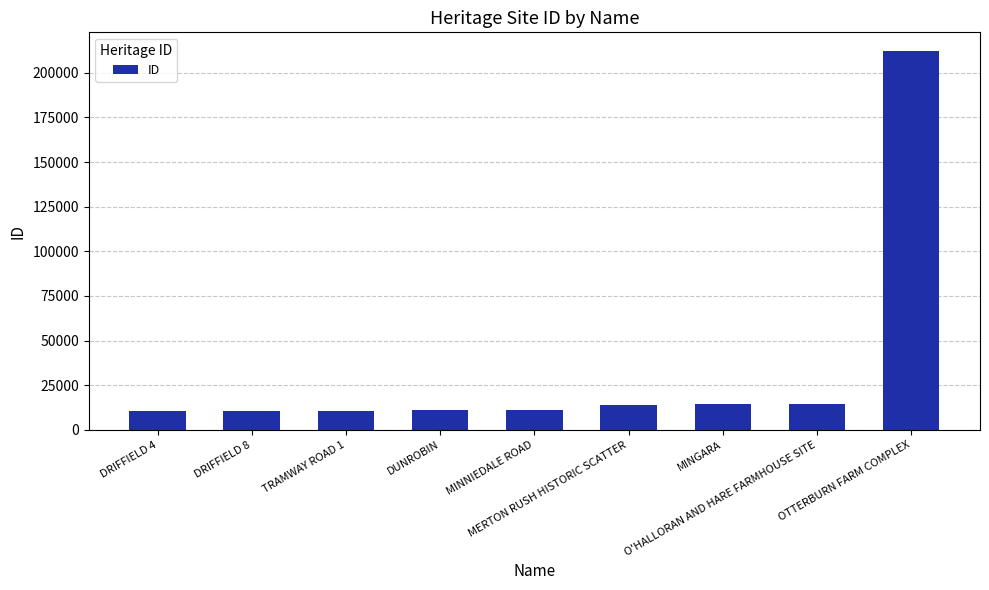

How many bars are there in total?

9